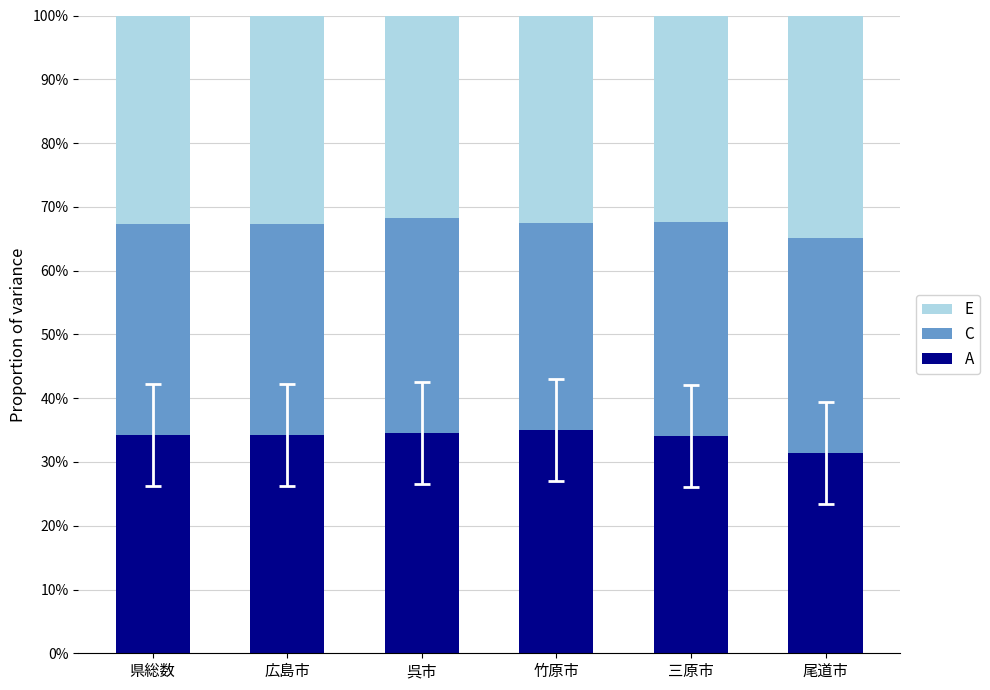

What are all the series names shown in the legend?

E, C, A